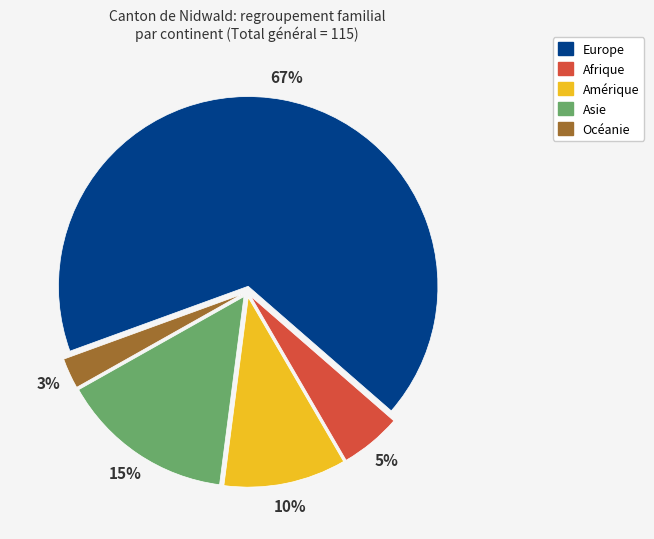

Does any single category account for the majority?

Yes